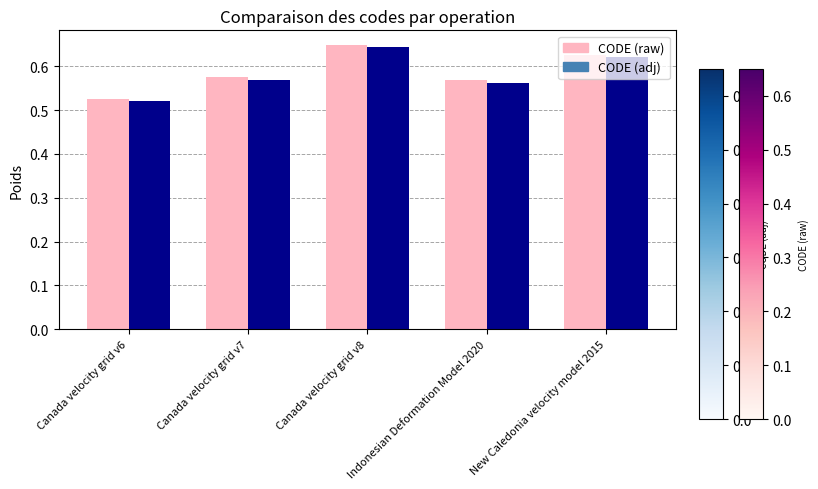

Count the number of categories in the chart.

5